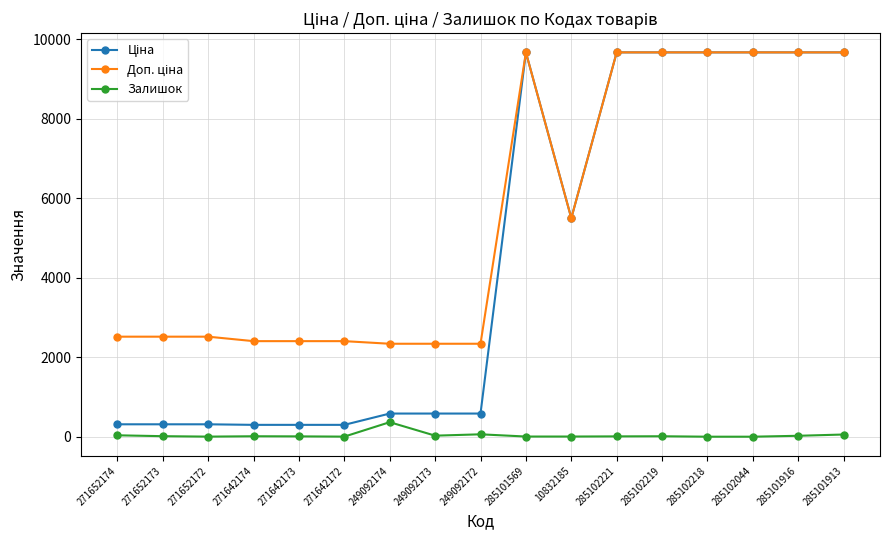

What is the total value across all series at 249092172?

2987.6